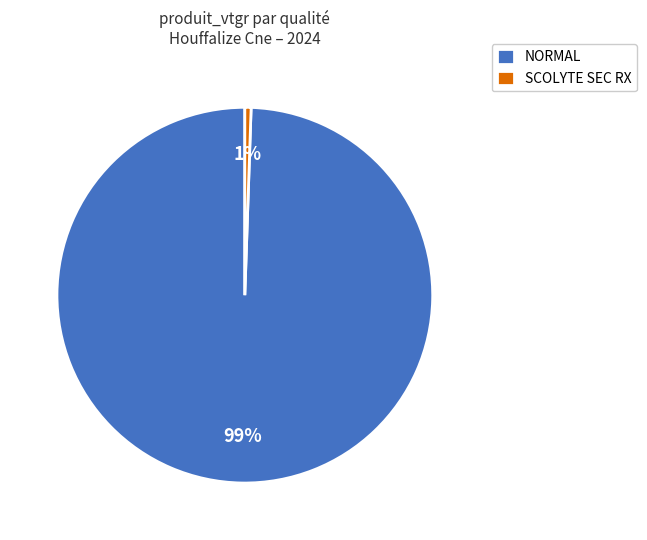

Is the sum of NORMAL and SCOLYTE SEC RX greater than half?

Yes